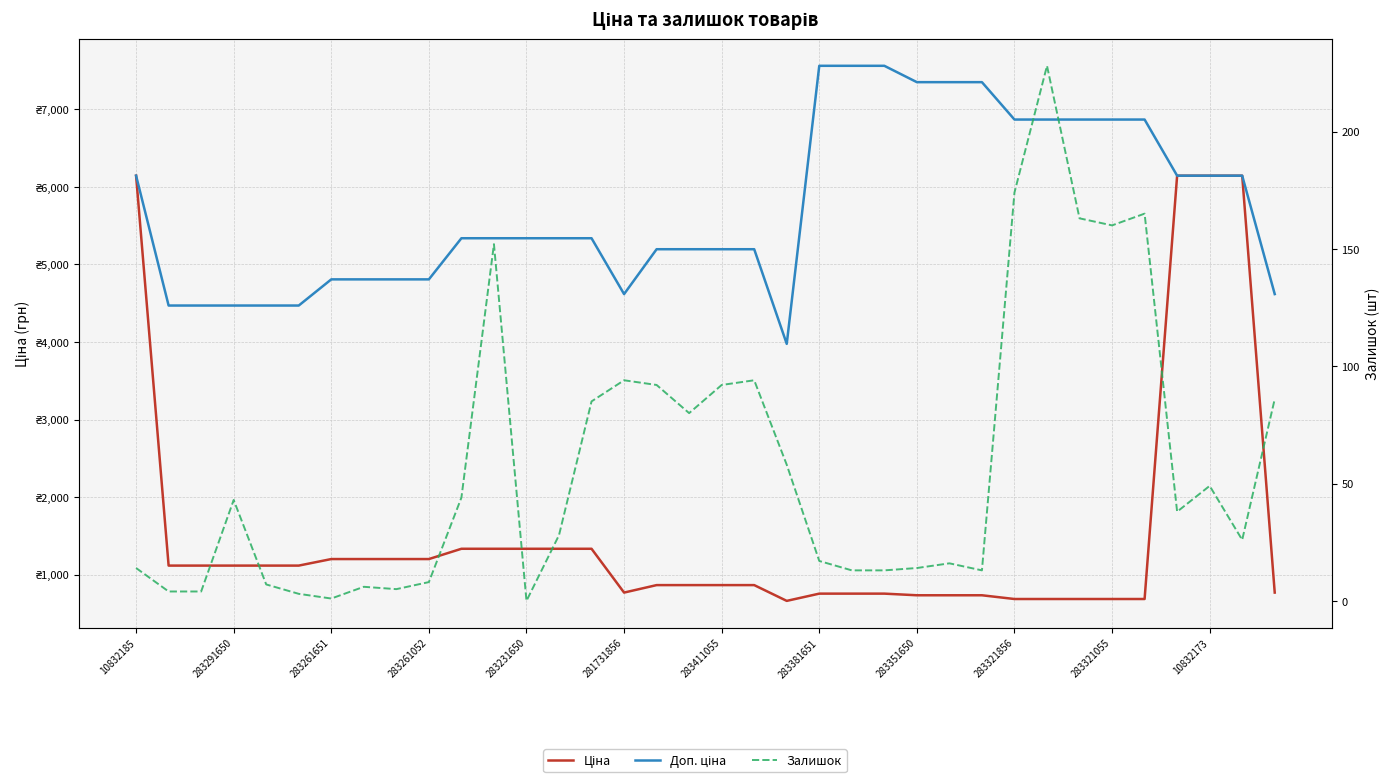

What is the label of the 33rd point from the left?

32